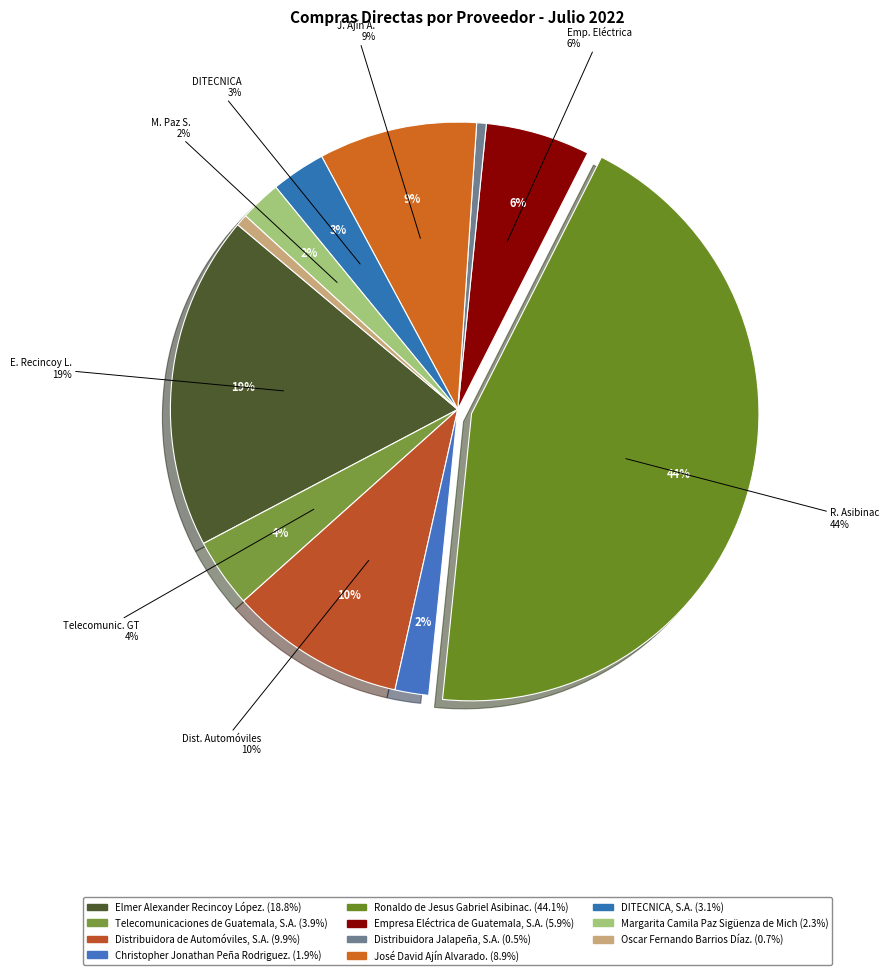

Combined, do Distribuidora de Automóviles, S.A. and Elmer Alexander Recincoy López. account for over 50%?

No